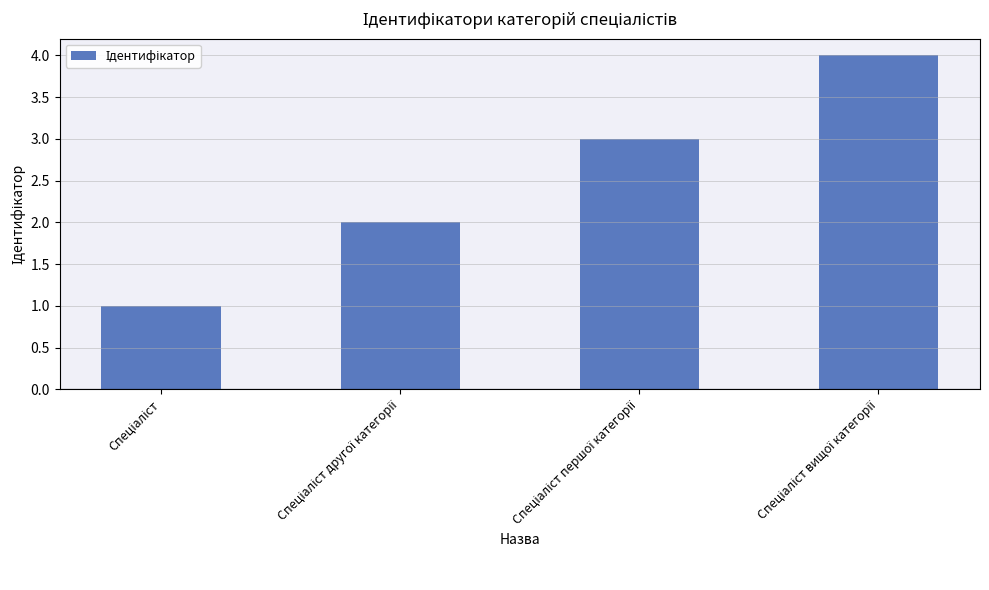

What is the greatest value displayed?

4